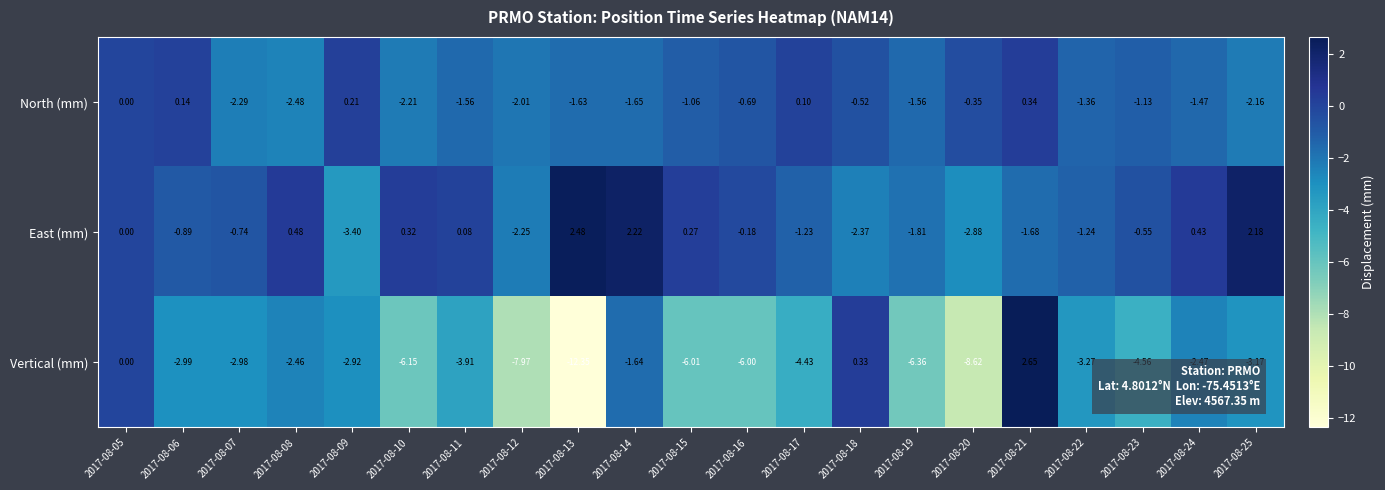

How many categories are shown in the chart?

21